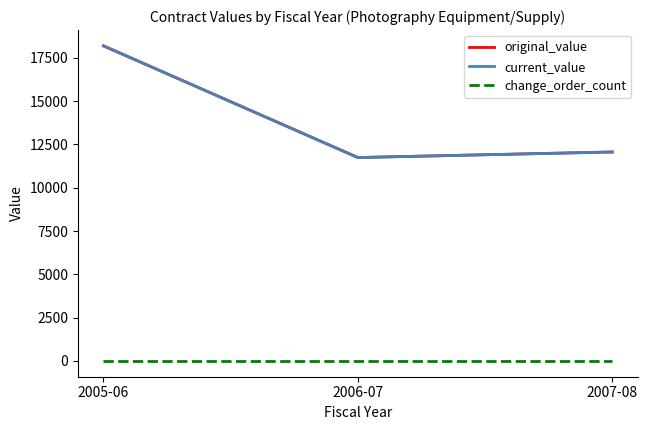

At 2007-08, list the series in order from largest to smallest.

original_value, current_value, change_order_count